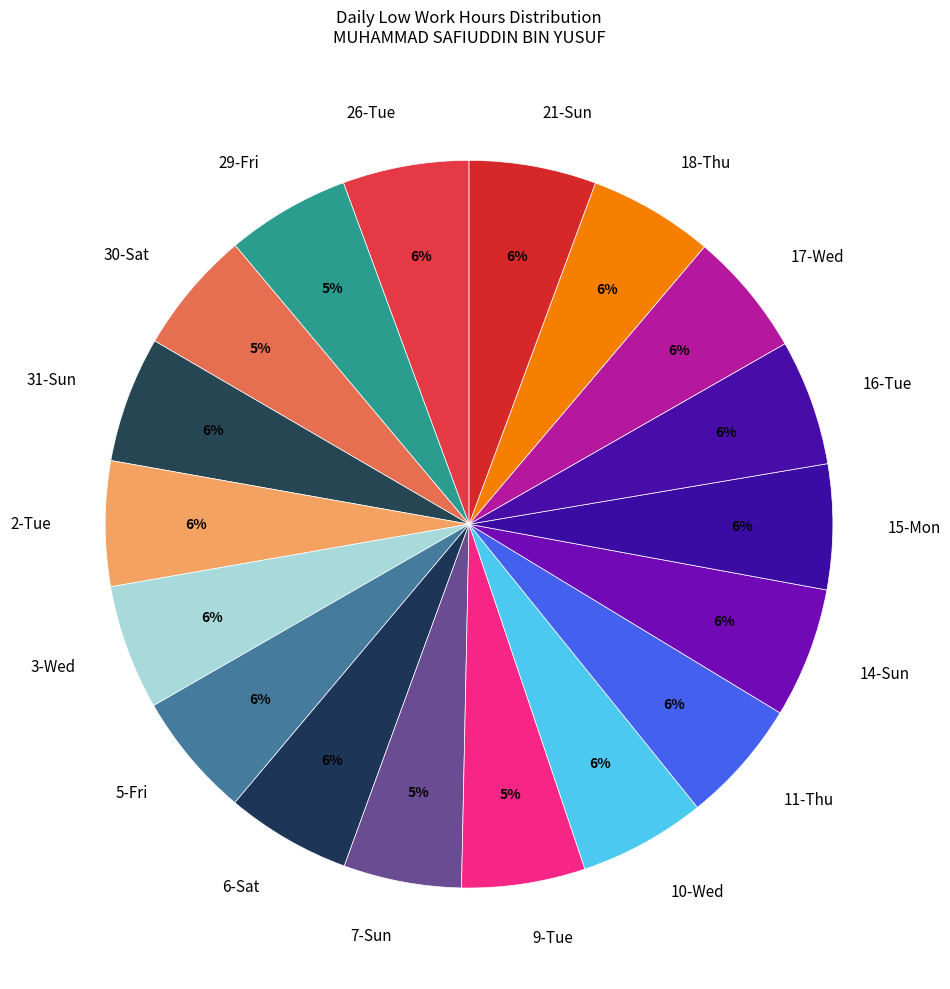

Is the sum of 31-Sun and 10-Wed greater than half?

No